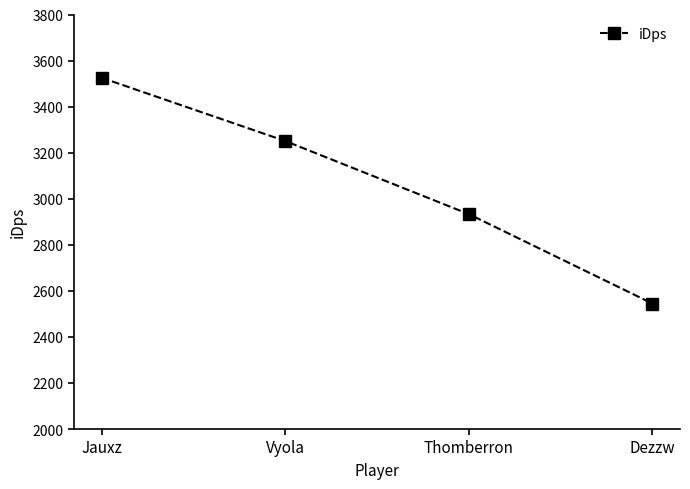

What is the label of the 4th point from the right?

Jauxz